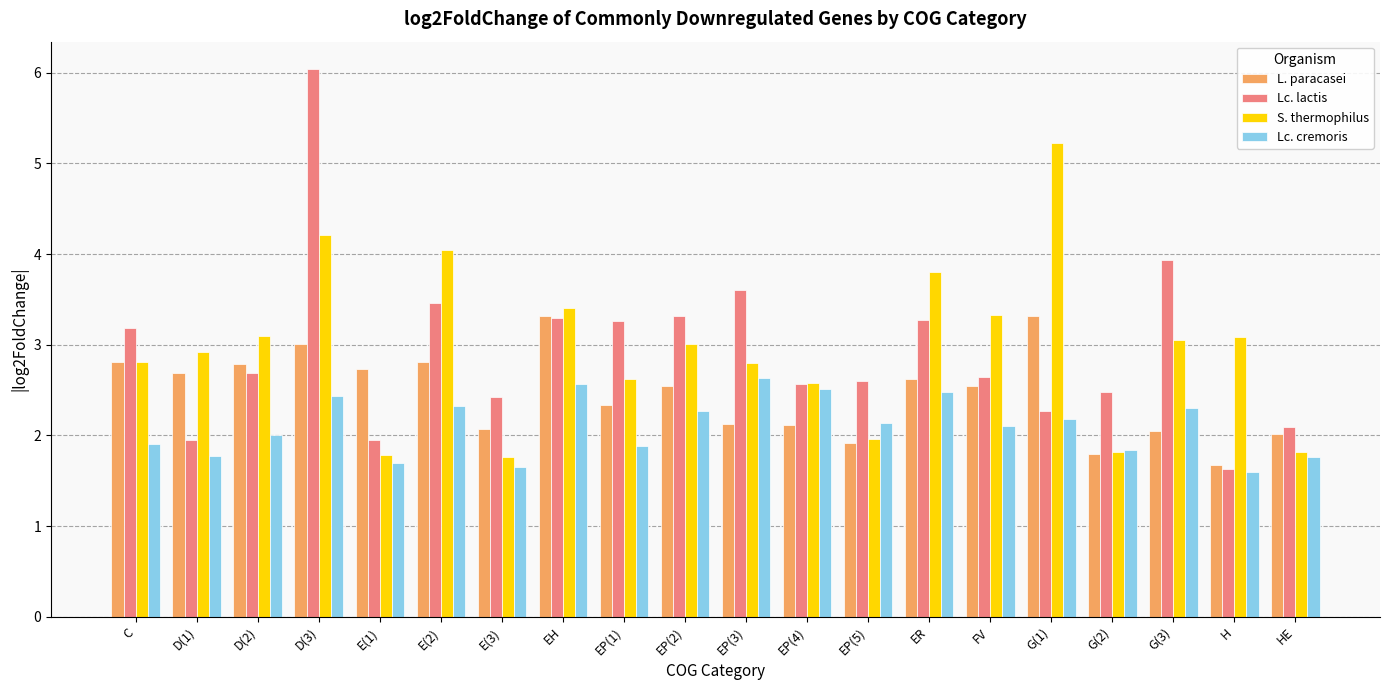

Rank the series at E(2) from highest to lowest value.

S. thermophilus, Lc. lactis, L. paracasei, Lc. cremoris